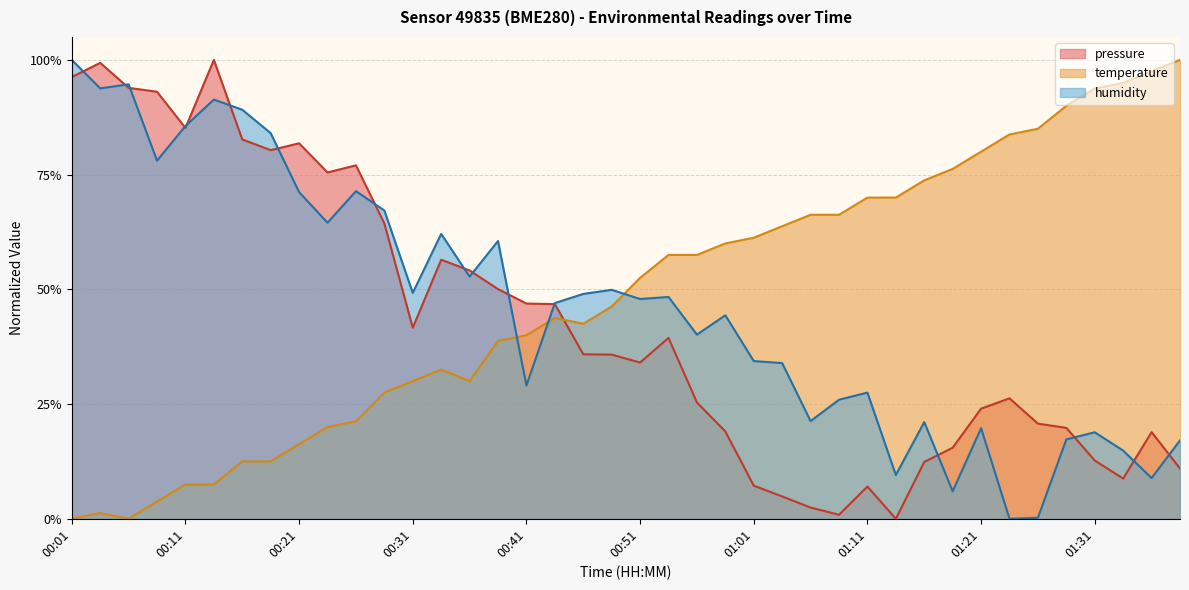

Which category has the highest value across all series?

00:13